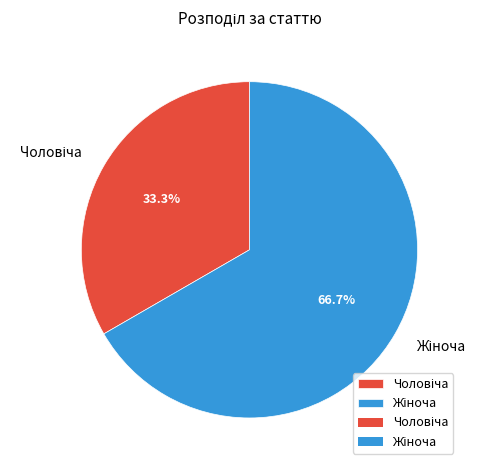

Is there a majority slice in this chart?

Yes